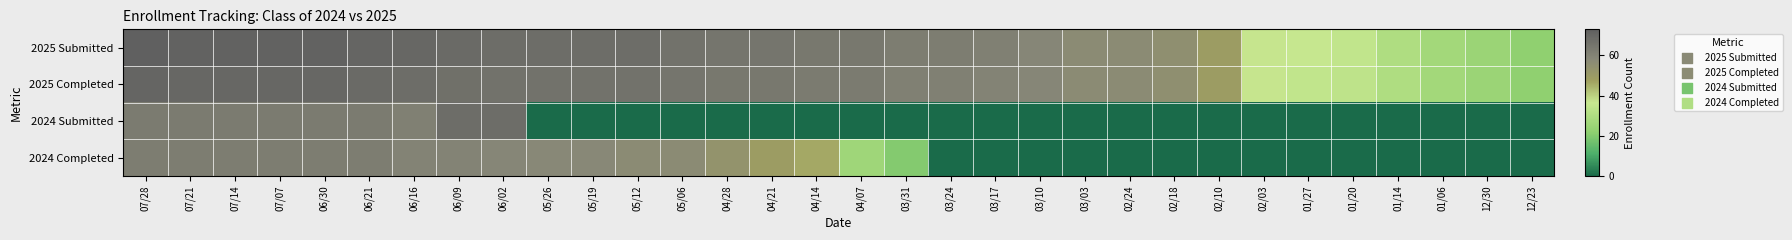

What is the total value across all series at 04/07?

153